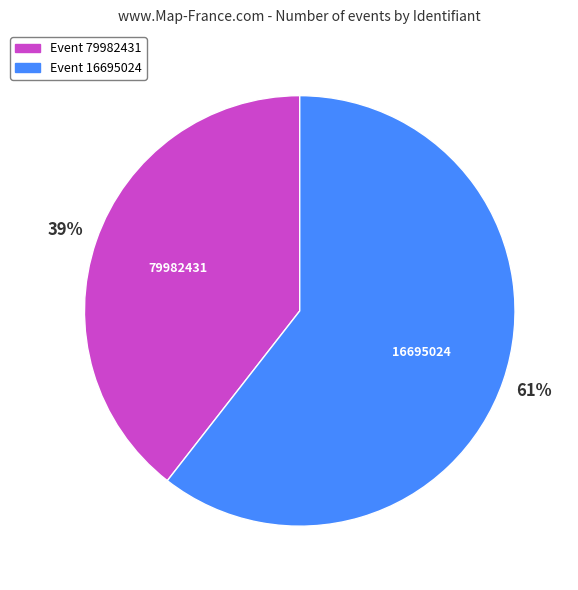

To the nearest percent, what is the average slice percentage?

50%